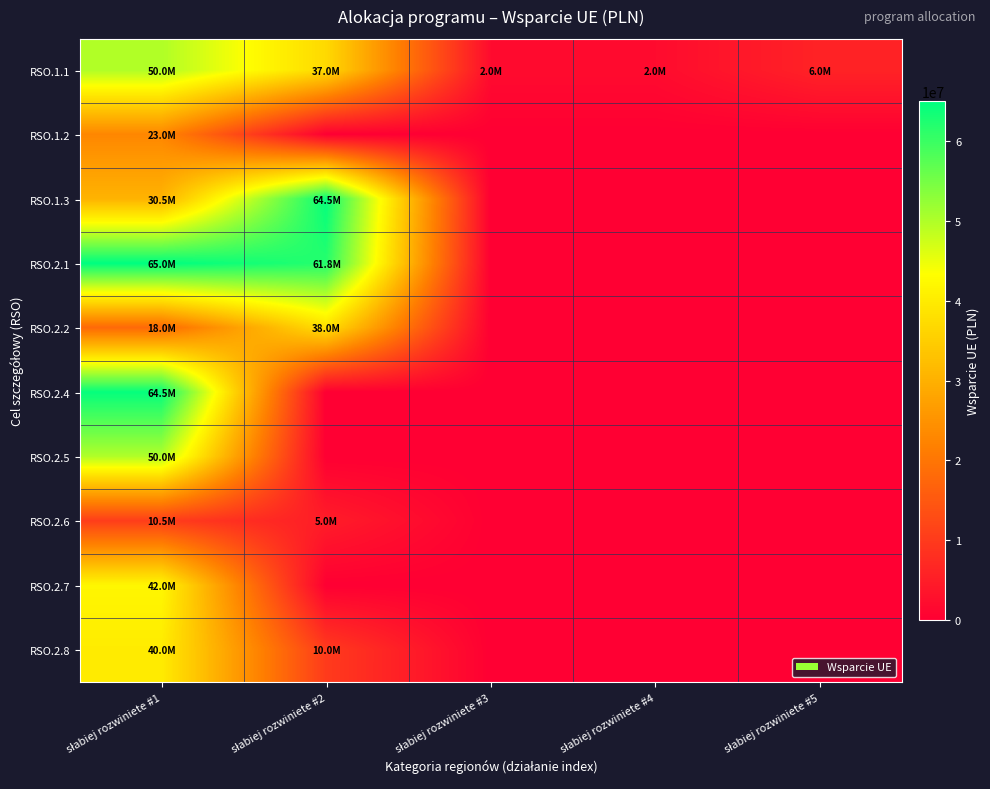

Count the number of data series in this chart.

10